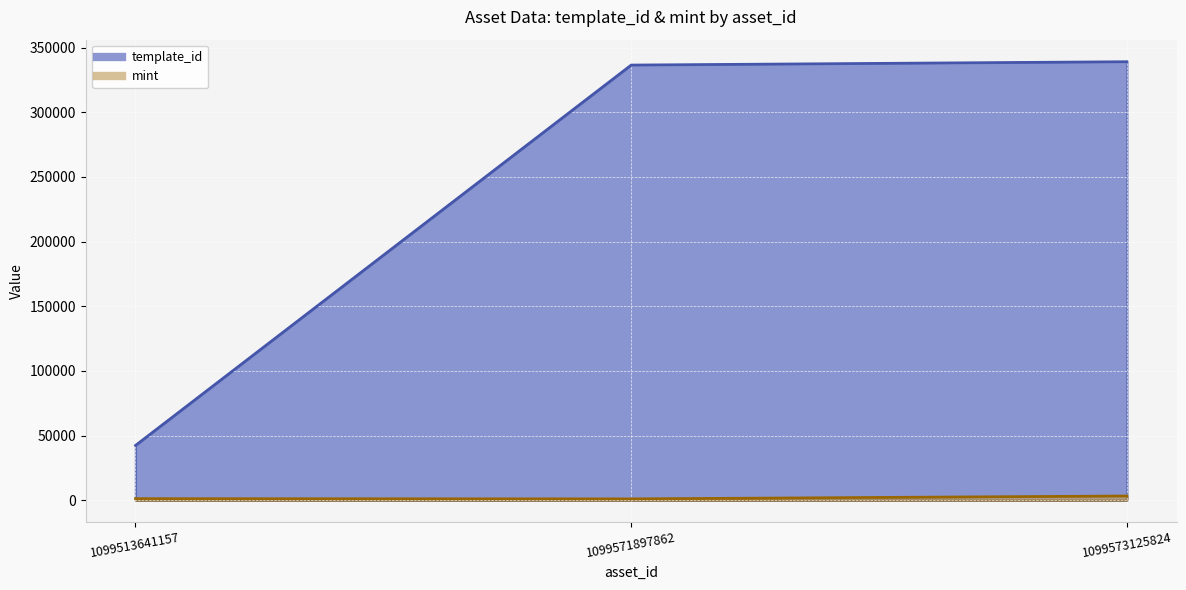

Which category has the highest value across all series?

1099573125824